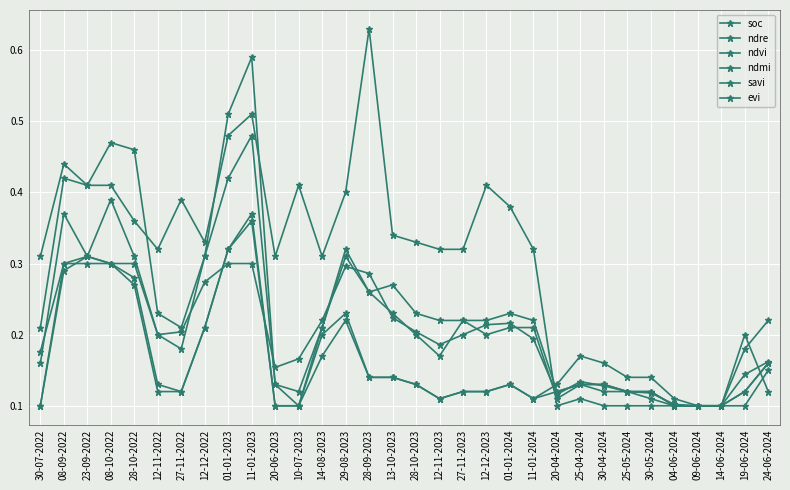

What is the label of the 5th point from the left?

28-10-2022